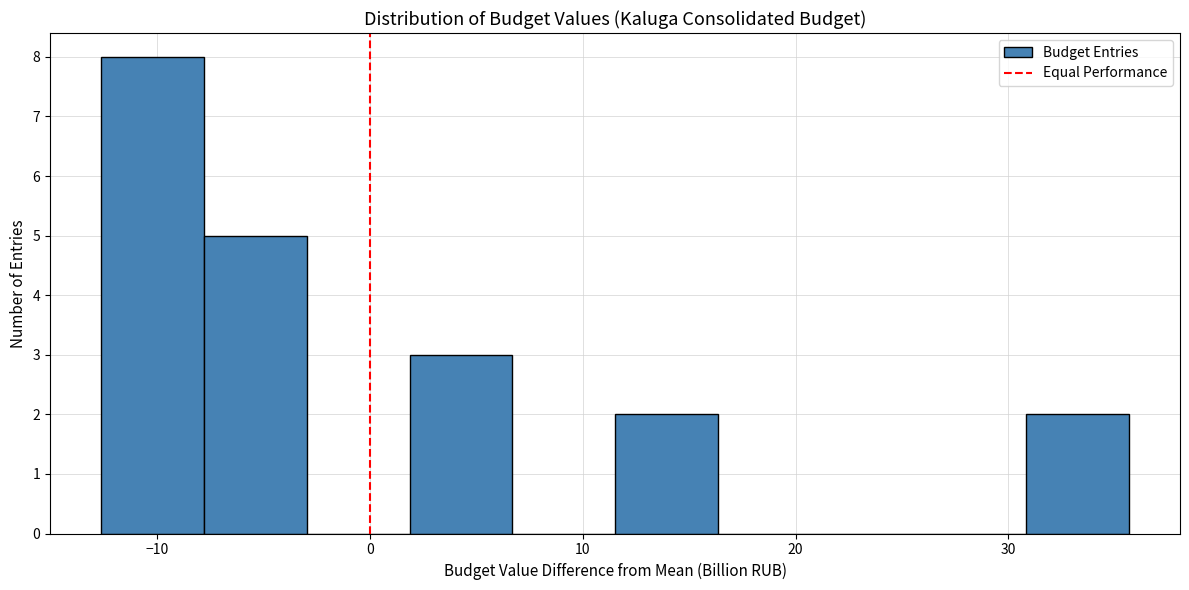

Which range on the x-axis has the tallest bar?

-13 to -8